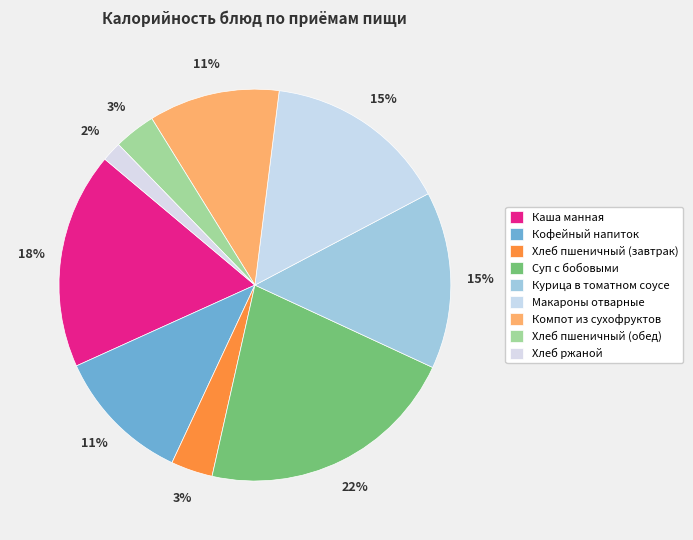

Count the number of slices in the pie.

9